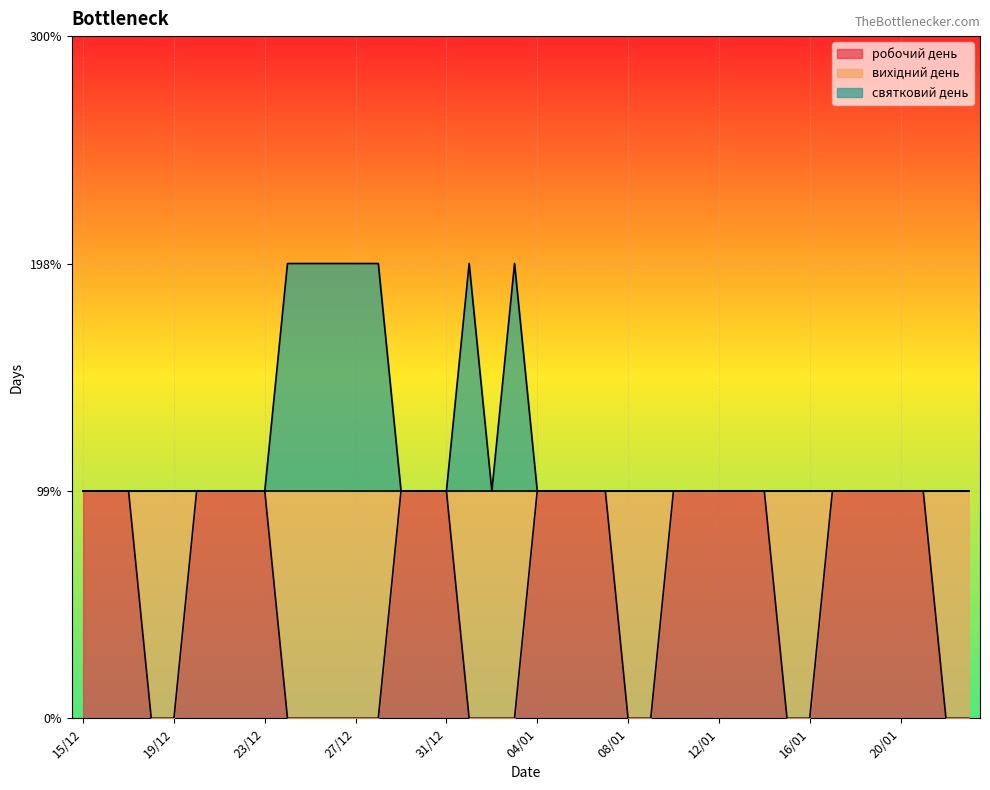

Which series has the largest range (max minus min)?

робочий день